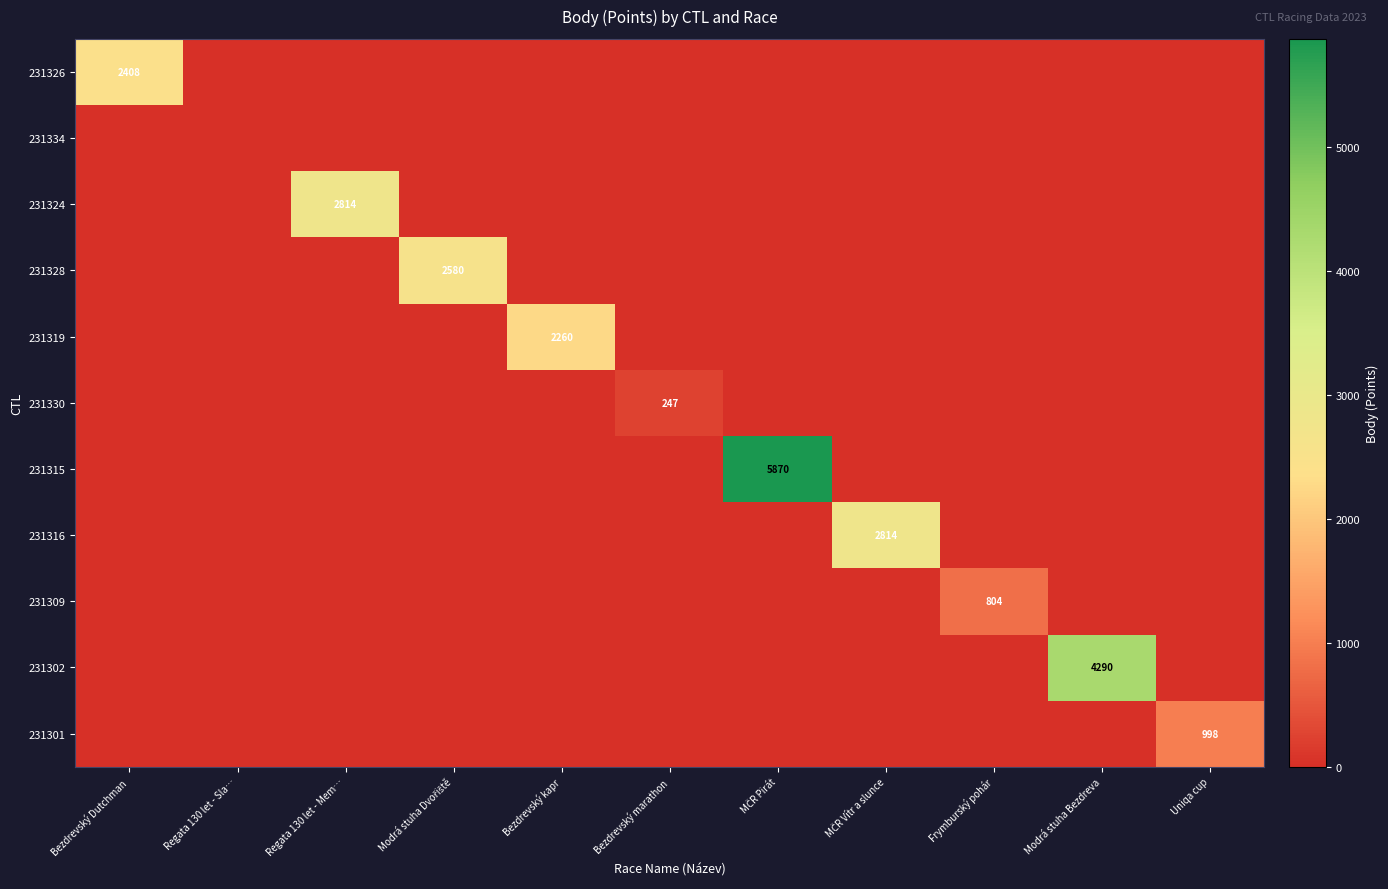

The 231301 series shows 998 at Uniqa cup. True or false?

True